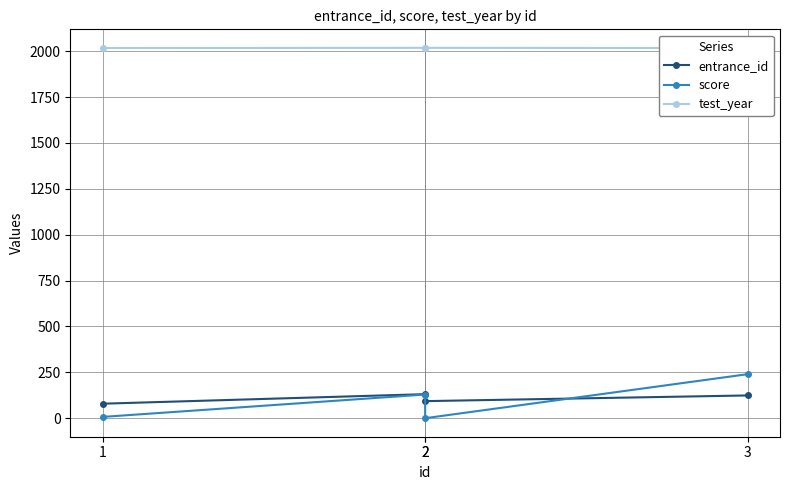

At which category is the sum across all series the highest?

3